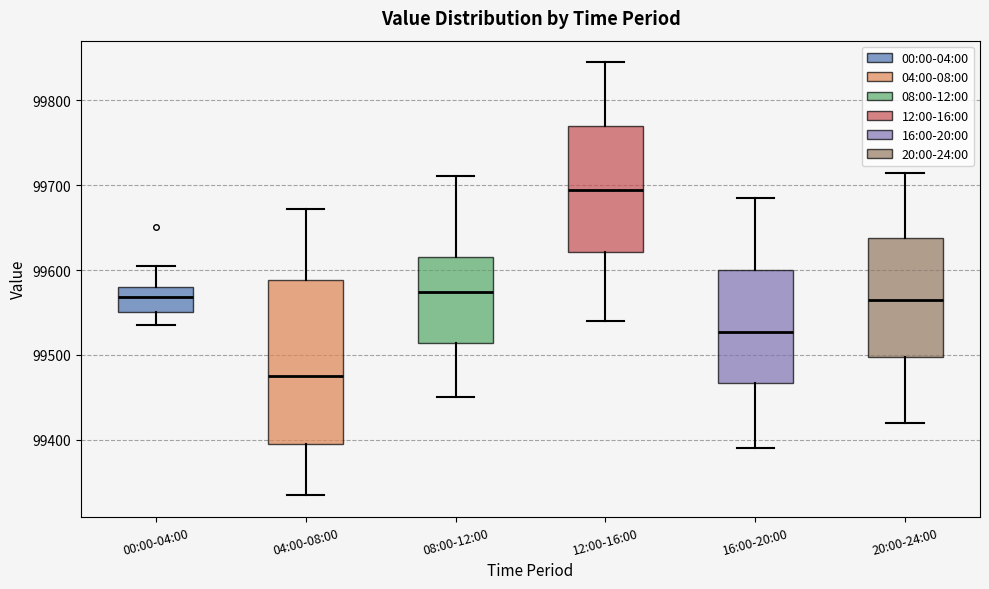

Where does the upper whisker of the box for 16:00-20:00 end on the y-axis? The values are not printed on the chart, so give them approximately, as read against the axis.

99690